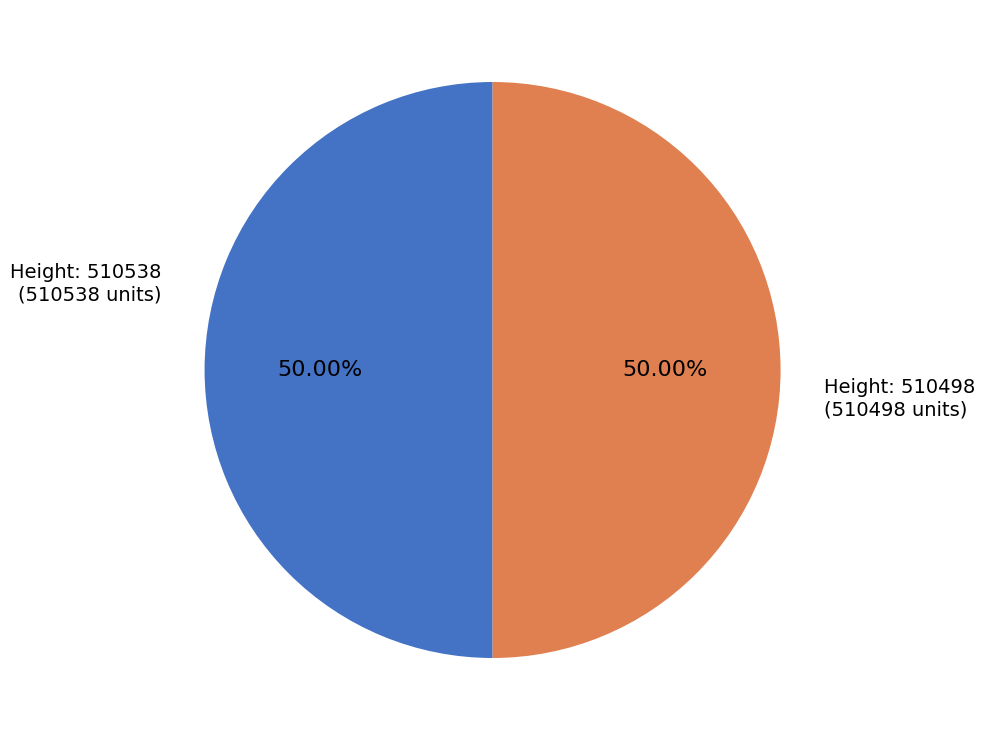

How many segments does this pie chart have?

2